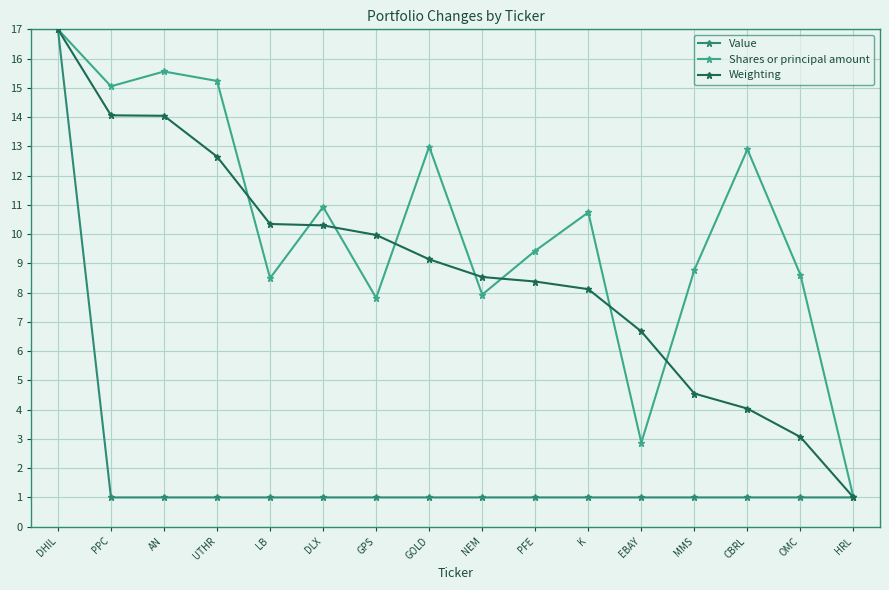

Does the chart have visible grid lines?

Yes